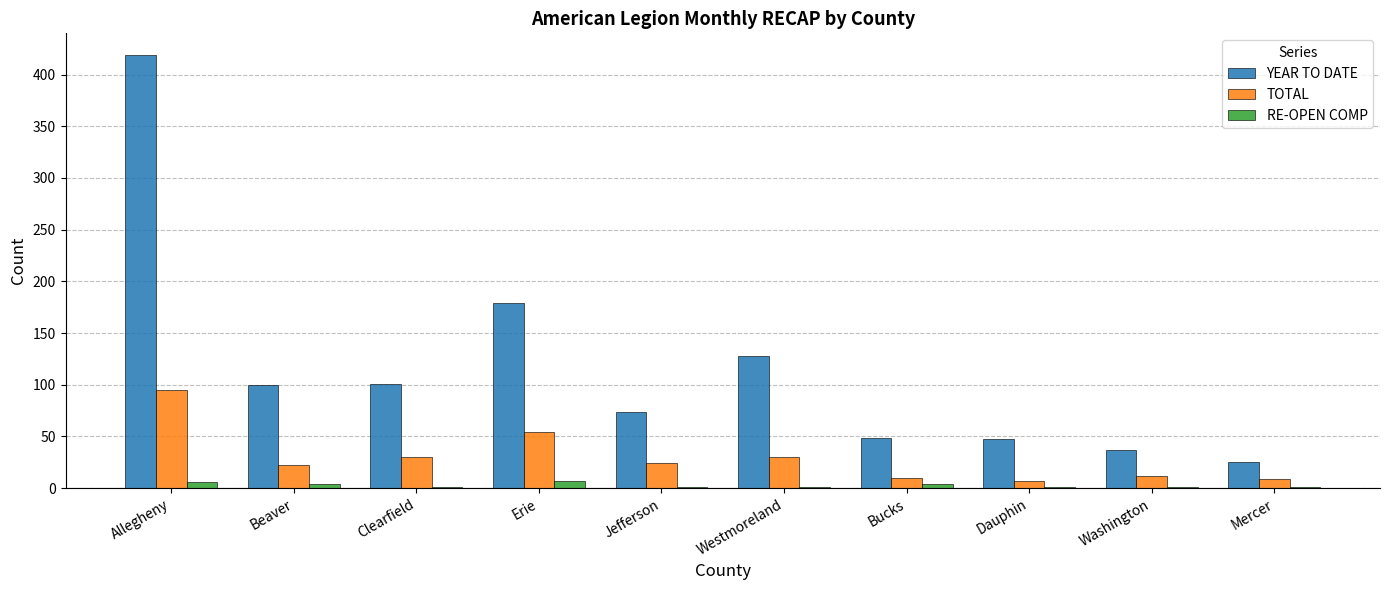

What is the sum of all RE-OPEN COMP values?

27